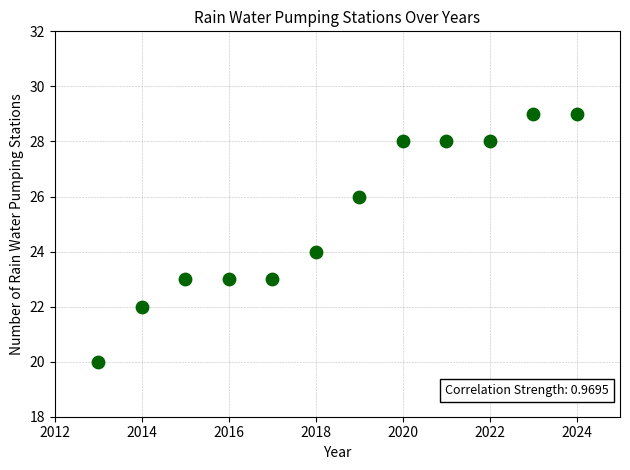

What is the range of Y values (max minus min)?

9